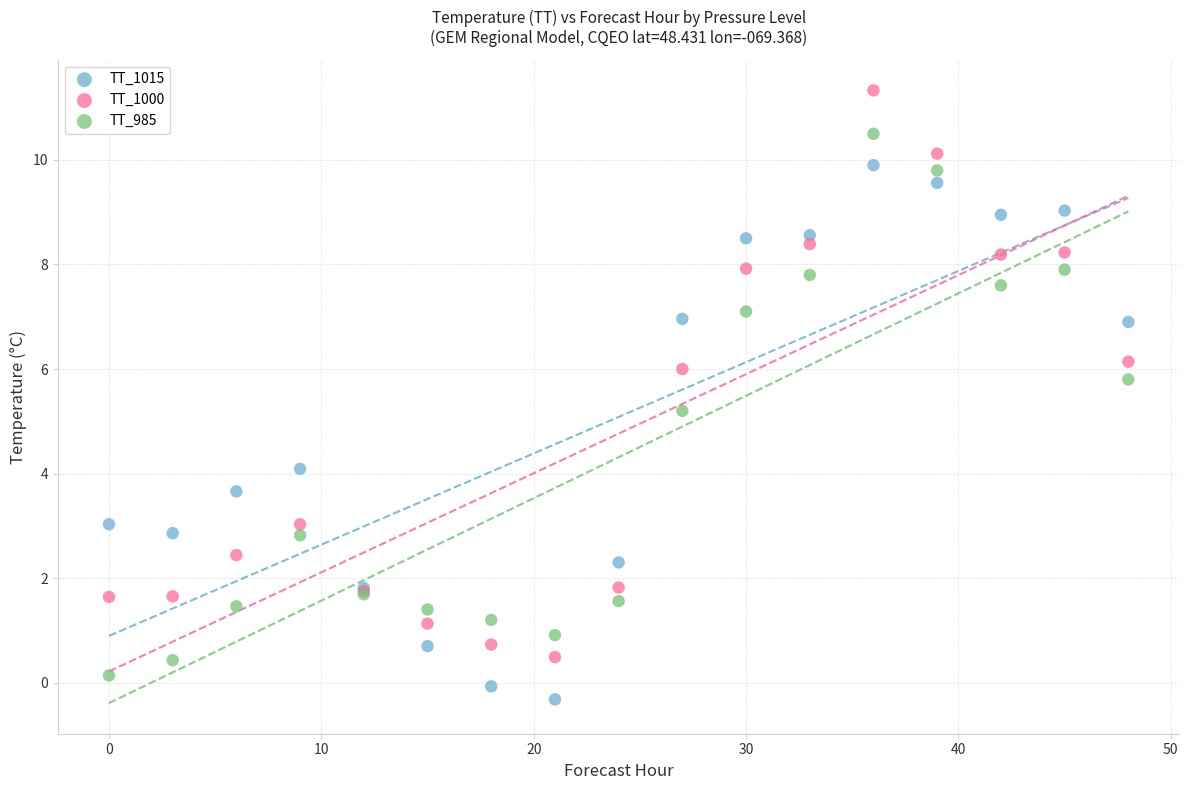

Across all series, what Y value is closest to 5?

5.2